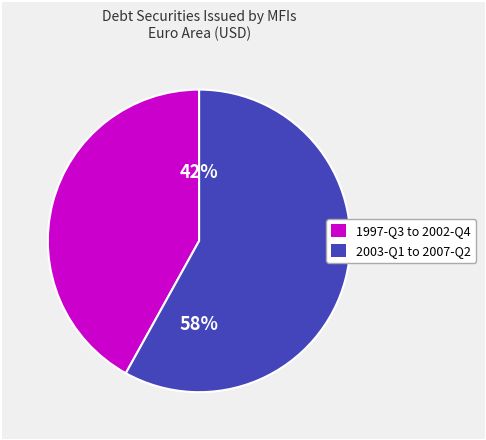

To the nearest percent, what is the difference between the largest and smallest slice percentages?

16%